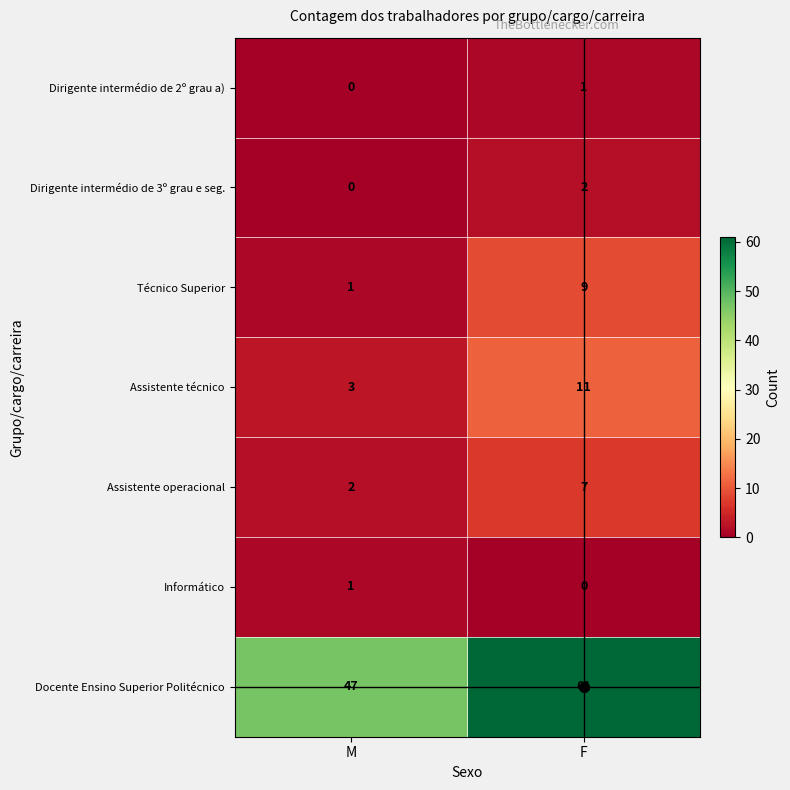

Is it true that Dirigente intermédio de 2º grau a) equals -1 at M?

False